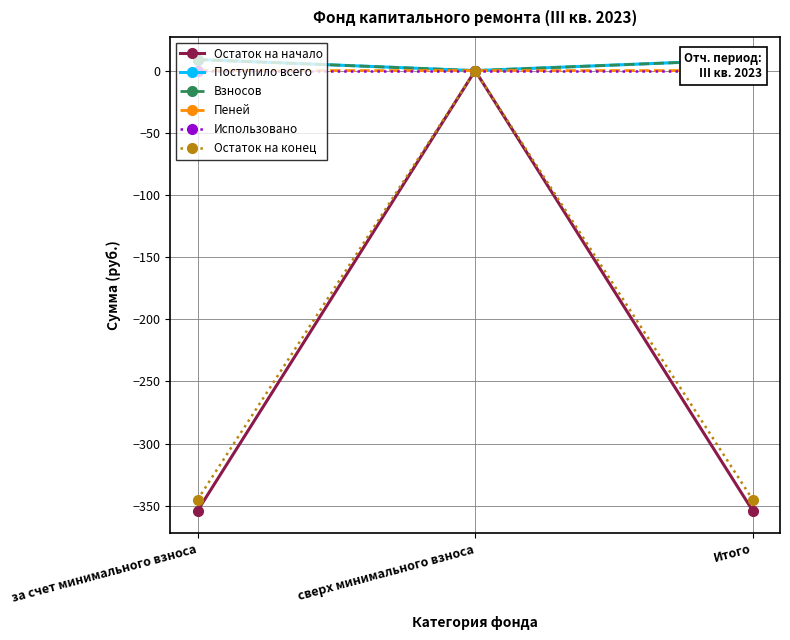

What is the spread (max minus min) of values at за счет минимального взноса?

362.9